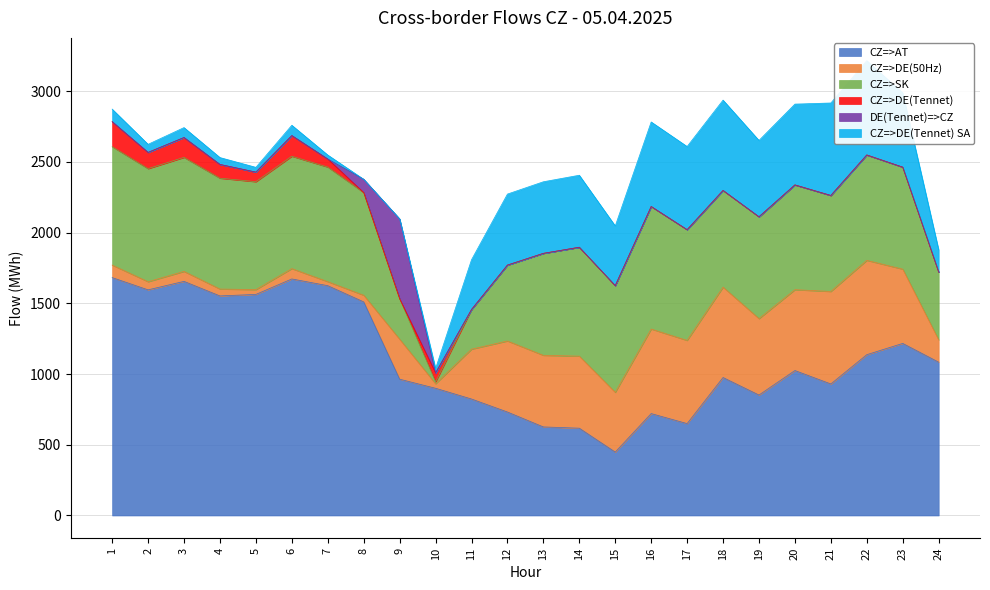

How many lines are shown in the chart?

6